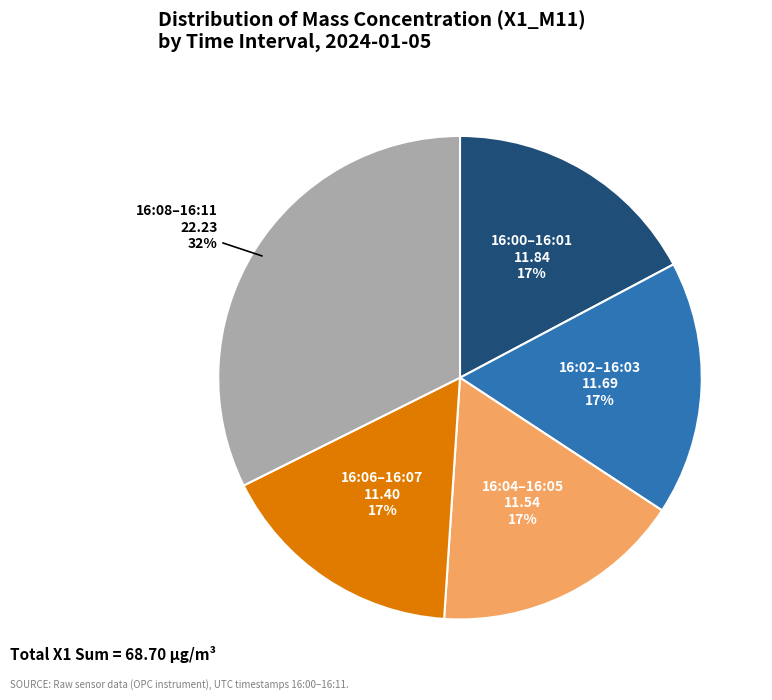

To the nearest percent, what is the average slice percentage?

20%